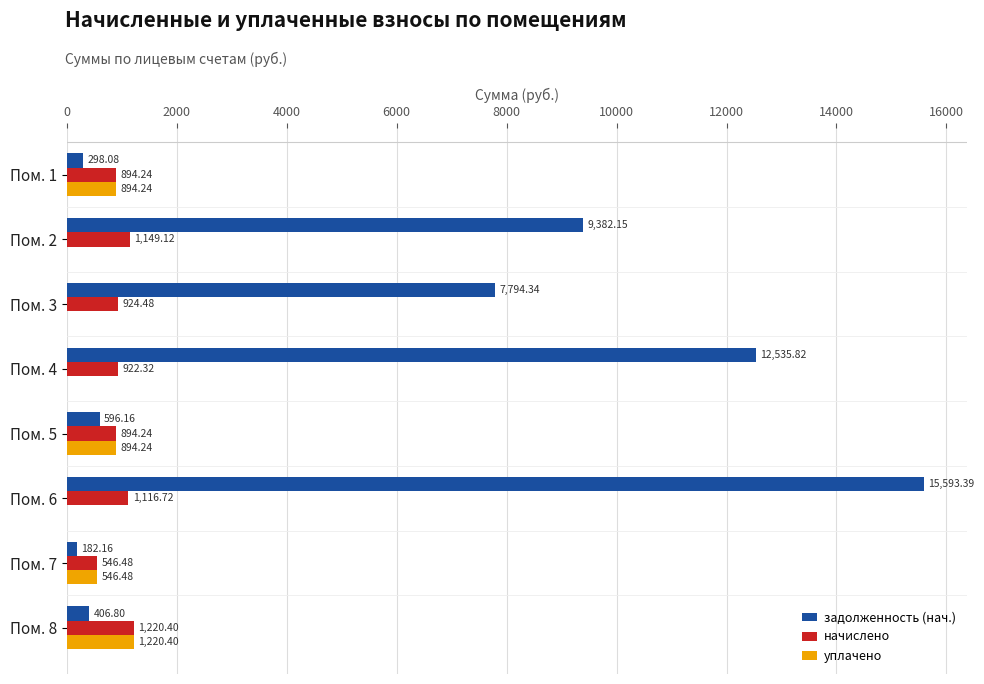

How many categories are shown in the chart?

8